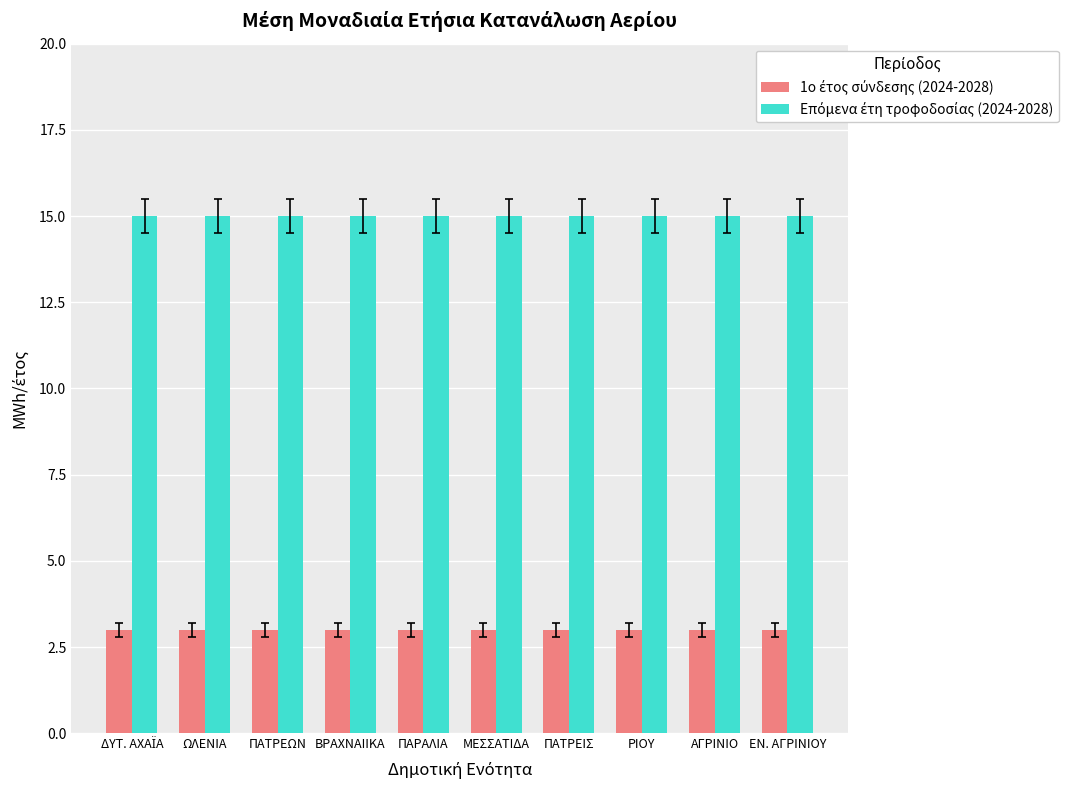

At how many categories does at least one series exceed 5?

10